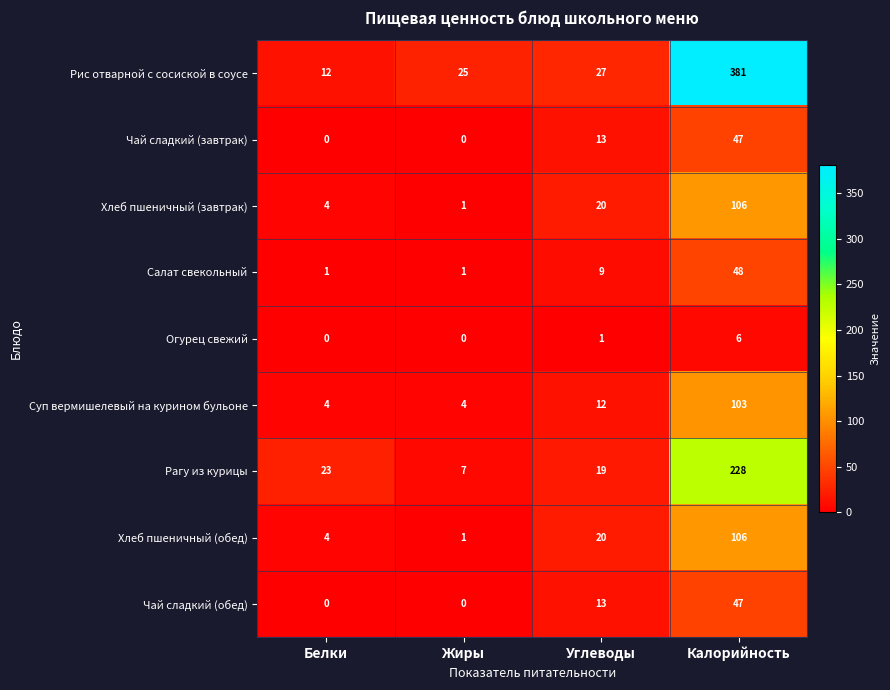

Read the Хлеб пшеничный (завтрак) value at Углеводы, to the nearest 5.

20